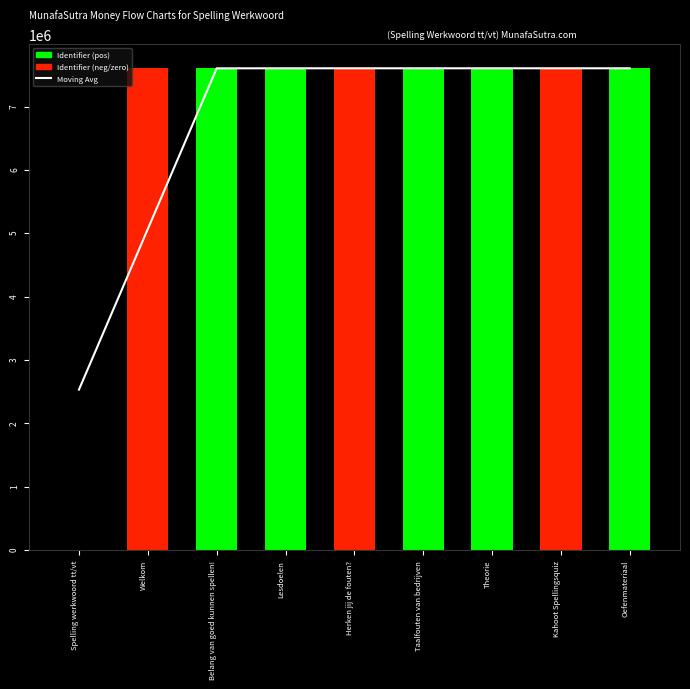

Read the Identifier value at Welkom.

7601036.0